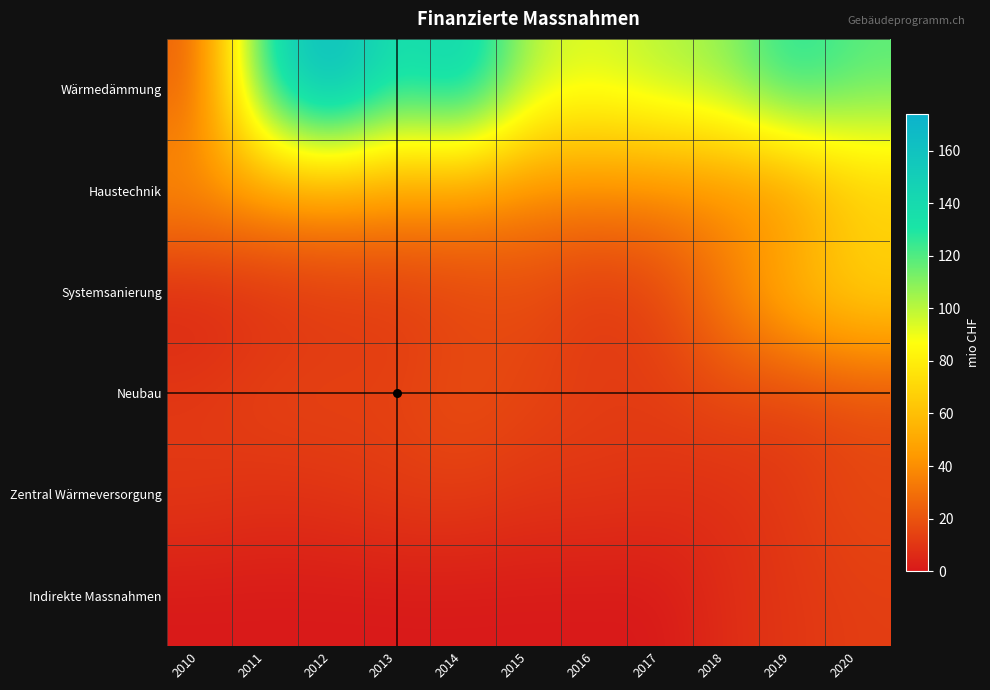

Reading left to right, list all the values displayed in this chart.

Wärmedämmung: 2010=23.1	2011=135.5	2012=174.0	2013=131.0	2014=152.1	2015=100.2	2016=93.4	2017=102.3	2018=108.0	2019=132.6	2020=119.0
Haustechnik: 2010=43.5	2011=44.4	2012=45.2	2013=42.5	2014=41.8	2015=36.7	2016=35.9	2017=36.0	2018=36.7	2019=37.7	2020=62.3
Systemsanierung: 2010=3.5	2011=6.5	2012=9.6	2013=10.7	2014=13.6	2015=16.6	2016=9.7	2017=14.5	2018=35.2	2019=60.0	2020=72.7
Neubau: 2010=11.0	2011=14.8	2012=14.8	2013=14.0	2014=19.0	2015=15.2	2016=12.8	2017=12.4	2018=16.4	2019=13.1	2020=16.4
Zentral Wärmeversorgung: 2010=11.2	2011=8.8	2012=9.8	2013=12.3	2014=12.6	2015=10.0	2016=9.9	2017=8.8	2018=7.4	2019=11.4	2020=16.1
Indirekte Massnahmen: 2010=0.0	2011=0.0	2012=0.0	2013=0.0	2014=0.0	2015=0.0	2016=0.0	2017=0.0	2018=6.9	2019=9.9	2020=12.5